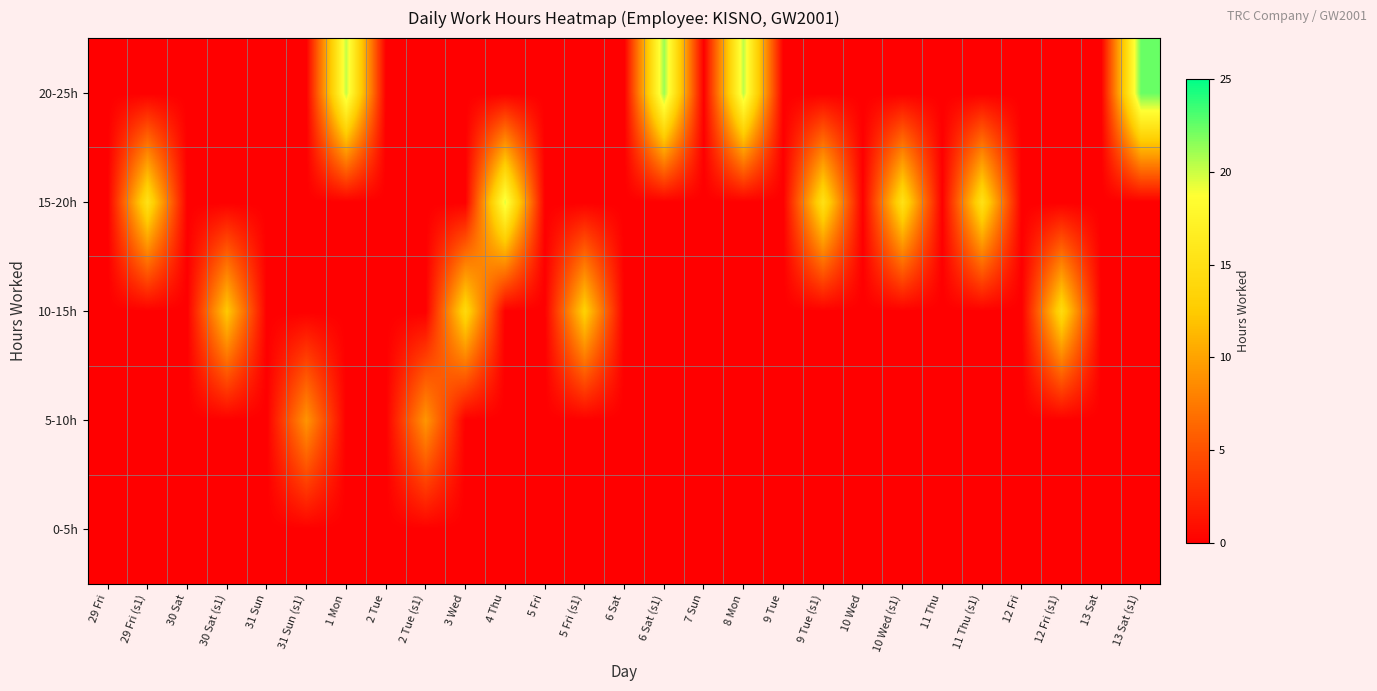

Reading left to right, extract all data points from this chart.

0-5h: 29 Fri=0.0	29 Fri (s1)=0.0	30 Sat=0.0	30 Sat (s1)=0.0	31 Sun=0.0	31 Sun (s1)=0.0	1 Mon=0.0	2 Tue=0.0	2 Tue (s1)=0.0	3 Wed=0.0	4 Thu=0.0	5 Fri=0.0	5 Fri (s1)=0.0	6 Sat=0.0	6 Sat (s1)=0.0	7 Sun=0.0	8 Mon=0.0	9 Tue=0.0	9 Tue (s1)=0.0	10 Wed=0.0	10 Wed (s1)=0.0	11 Thu=0.0	11 Thu (s1)=0.0	12 Fri=0.0	12 Fri (s1)=0.0	13 Sat=0.0	13 Sat (s1)=0.0
5-10h: 29 Fri=0.0	29 Fri (s1)=0.0	30 Sat=0.0	30 Sat (s1)=0.0	31 Sun=0.0	31 Sun (s1)=9.1	1 Mon=0.0	2 Tue=0.0	2 Tue (s1)=9.2	3 Wed=0.0	4 Thu=0.0	5 Fri=0.0	5 Fri (s1)=0.0	6 Sat=0.0	6 Sat (s1)=0.0	7 Sun=0.0	8 Mon=0.0	9 Tue=0.0	9 Tue (s1)=0.0	10 Wed=0.0	10 Wed (s1)=0.0	11 Thu=0.0	11 Thu (s1)=0.0	12 Fri=0.0	12 Fri (s1)=0.0	13 Sat=0.0	13 Sat (s1)=0.0
10-15h: 29 Fri=0.0	29 Fri (s1)=0.0	30 Sat=0.0	30 Sat (s1)=12.4	31 Sun=0.0	31 Sun (s1)=0.0	1 Mon=0.0	2 Tue=0.0	2 Tue (s1)=0.0	3 Wed=14.1	4 Thu=0.0	5 Fri=0.0	5 Fri (s1)=13.1	6 Sat=0.0	6 Sat (s1)=0.0	7 Sun=0.0	8 Mon=0.0	9 Tue=0.0	9 Tue (s1)=0.0	10 Wed=0.0	10 Wed (s1)=0.0	11 Thu=0.0	11 Thu (s1)=0.0	12 Fri=0.0	12 Fri (s1)=14.4	13 Sat=0.0	13 Sat (s1)=0.0
15-20h: 29 Fri=0.0	29 Fri (s1)=15.2	30 Sat=0.0	30 Sat (s1)=0.0	31 Sun=0.0	31 Sun (s1)=0.0	1 Mon=0.0	2 Tue=0.0	2 Tue (s1)=0.0	3 Wed=0.0	4 Thu=19.6	5 Fri=0.0	5 Fri (s1)=0.0	6 Sat=0.0	6 Sat (s1)=0.0	7 Sun=0.0	8 Mon=0.0	9 Tue=0.0	9 Tue (s1)=15.1	10 Wed=0.0	10 Wed (s1)=15.2	11 Thu=0.0	11 Thu (s1)=15.2	12 Fri=0.0	12 Fri (s1)=0.0	13 Sat=0.0	13 Sat (s1)=0.0
20-25h: 29 Fri=0.0	29 Fri (s1)=0.0	30 Sat=0.0	30 Sat (s1)=0.0	31 Sun=0.0	31 Sun (s1)=0.0	1 Mon=20.2	2 Tue=0.0	2 Tue (s1)=0.0	3 Wed=0.0	4 Thu=0.0	5 Fri=0.0	5 Fri (s1)=0.0	6 Sat=0.0	6 Sat (s1)=21.2	7 Sun=0.0	8 Mon=20.4	9 Tue=0.0	9 Tue (s1)=0.0	10 Wed=0.0	10 Wed (s1)=0.0	11 Thu=0.0	11 Thu (s1)=0.0	12 Fri=0.0	12 Fri (s1)=0.0	13 Sat=0.0	13 Sat (s1)=22.4